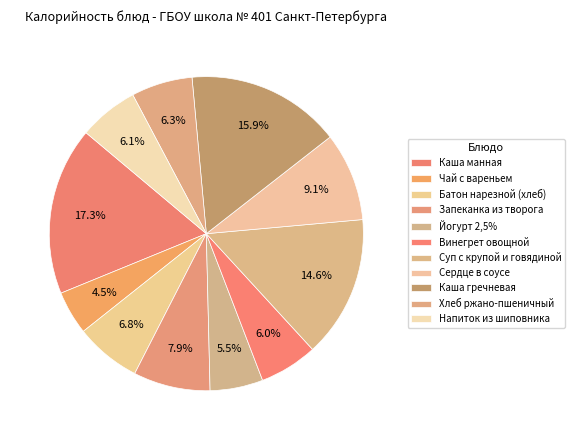

Is Хлеб ржано-пшеничный the majority of the pie?

No